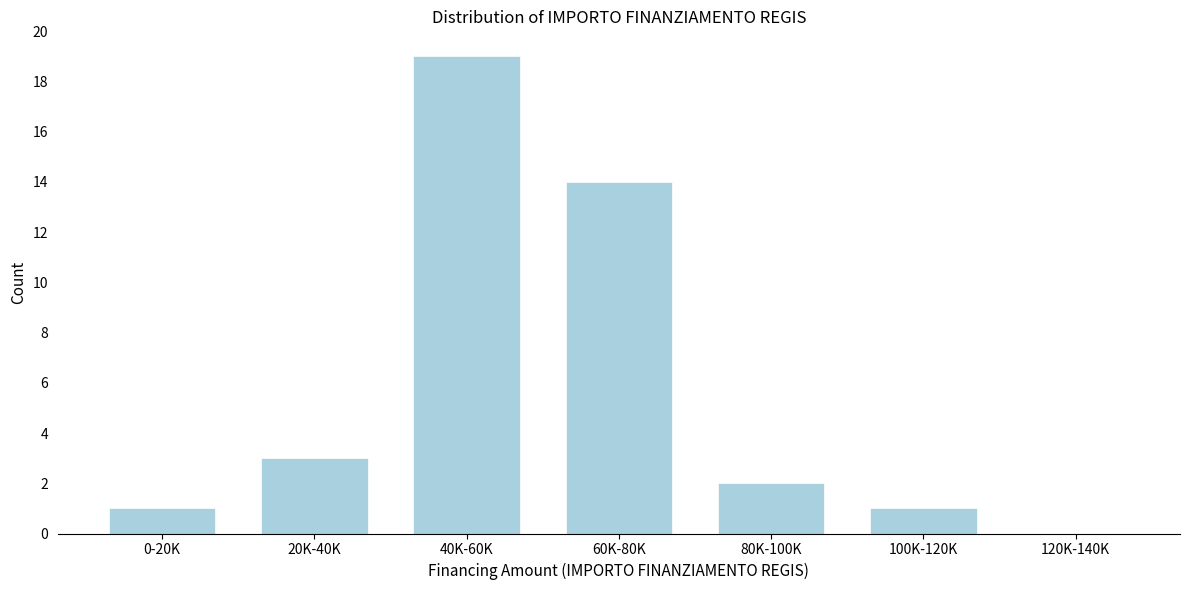

Reading left to right, extract all data points from this chart.

0-20K=1	20K-40K=3	40K-60K=19	60K-80K=14	80K-100K=2	100K-120K=1	120K-140K=0